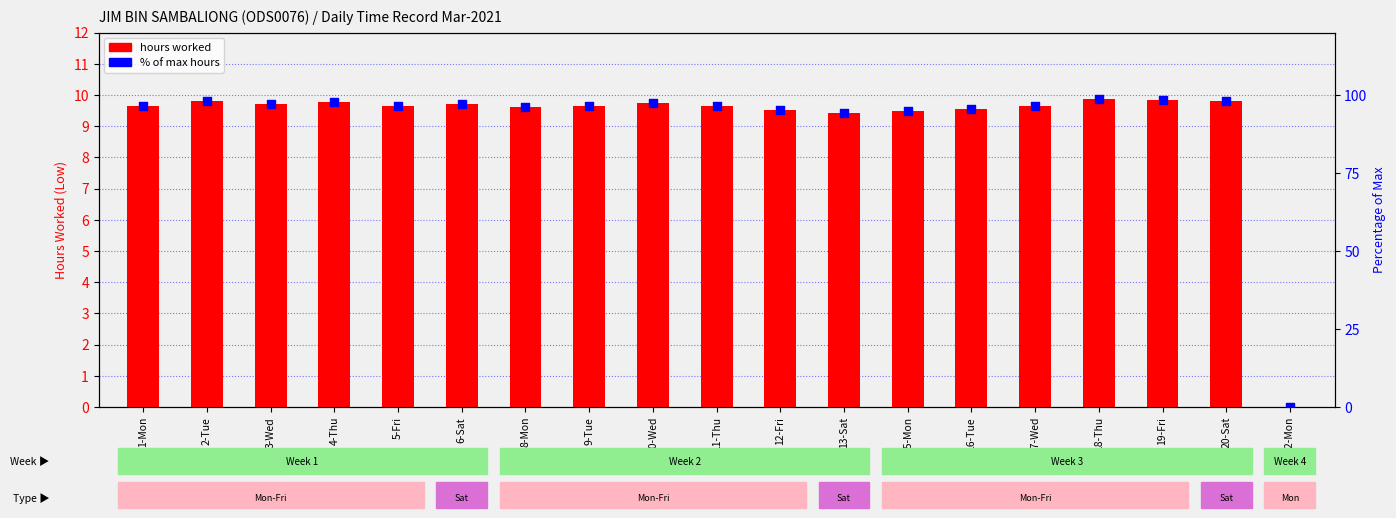

What are all the series names shown in the legend?

hours worked, % of max hours